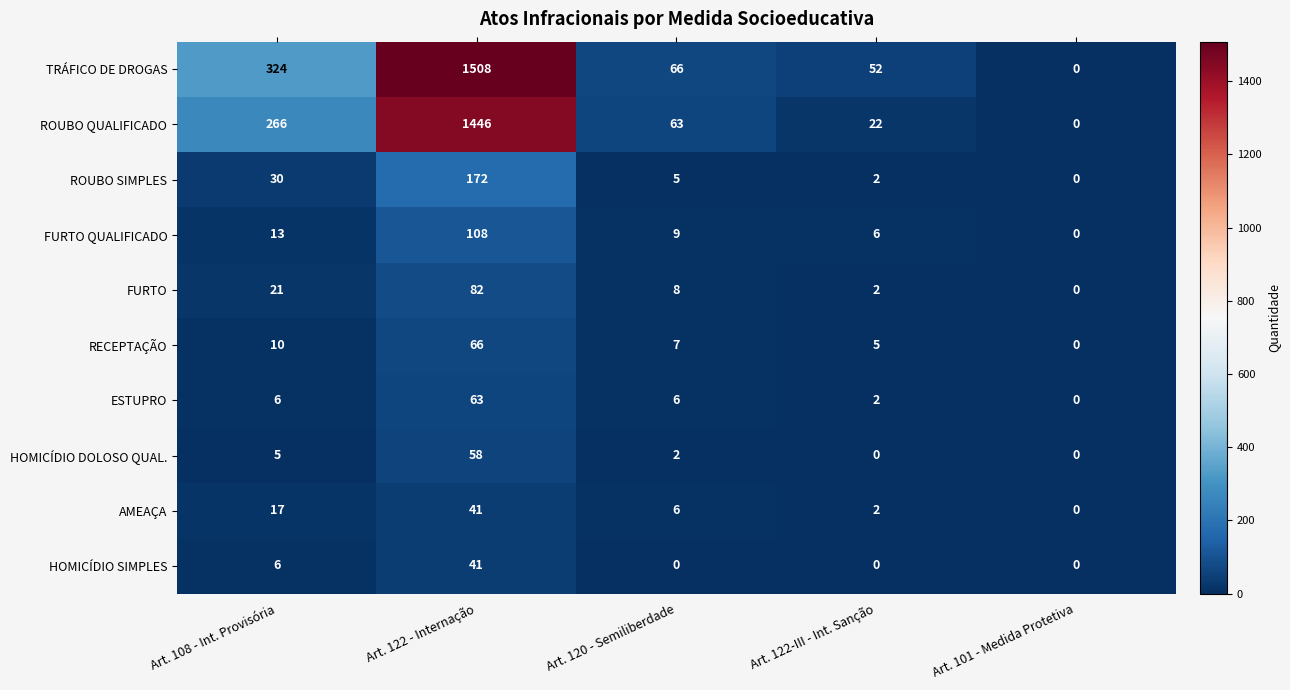

At how many categories does at least one series exceed 104?

2